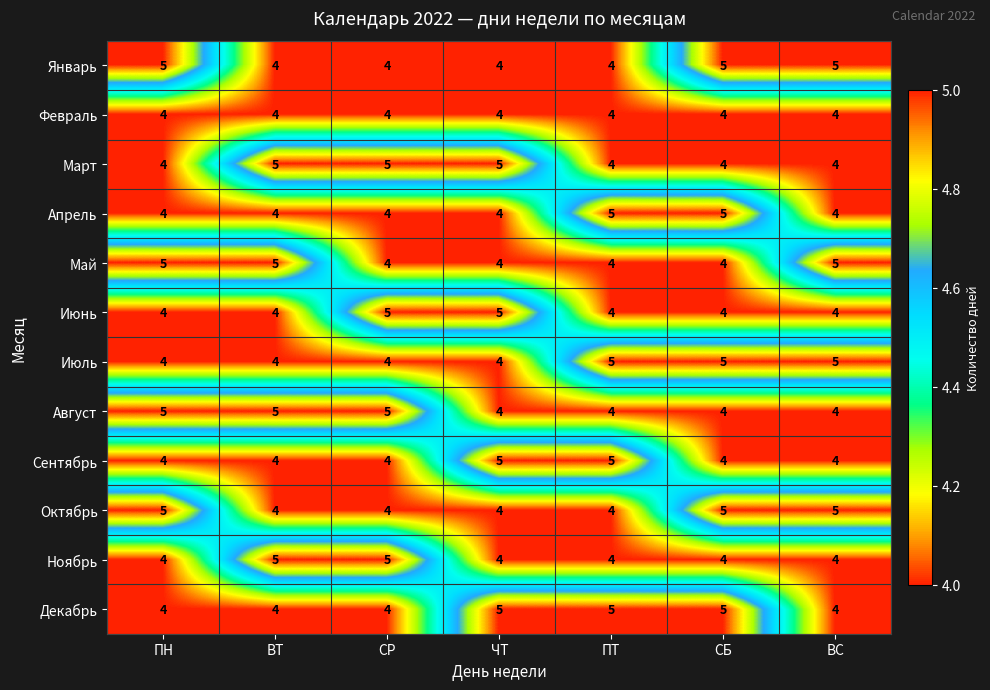

The value of Февраль at СБ is 7. True or false?

False